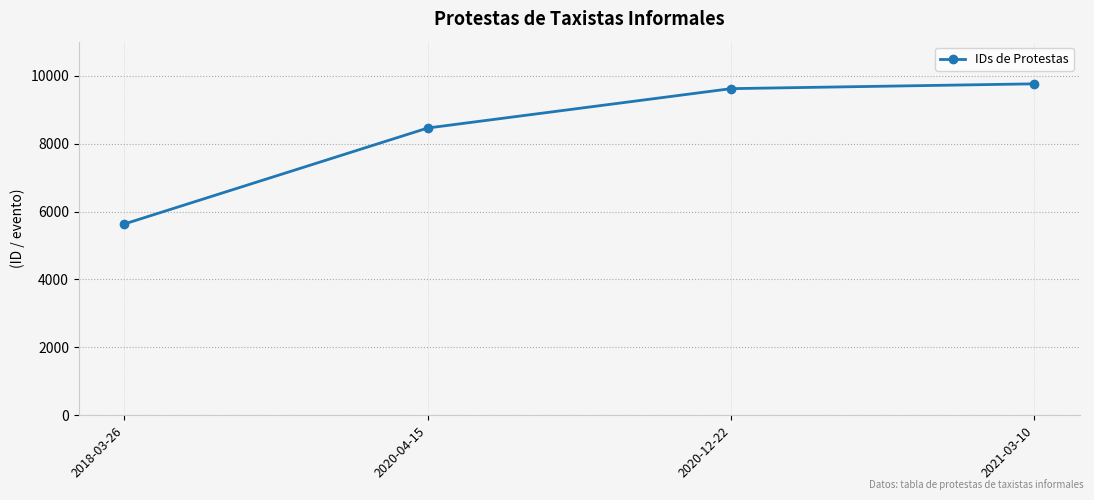

How many distinct data groups are displayed?

1